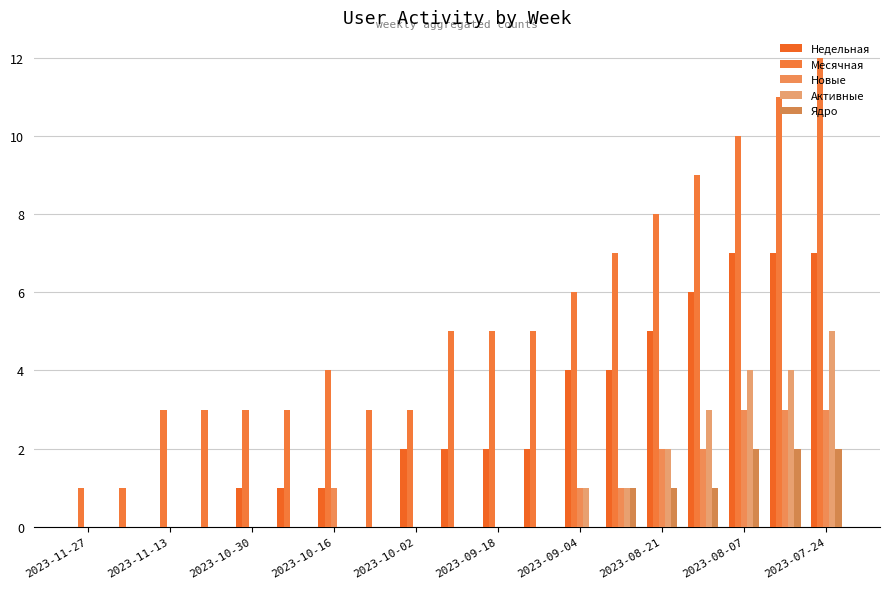

Count the number of categories in the chart.

19